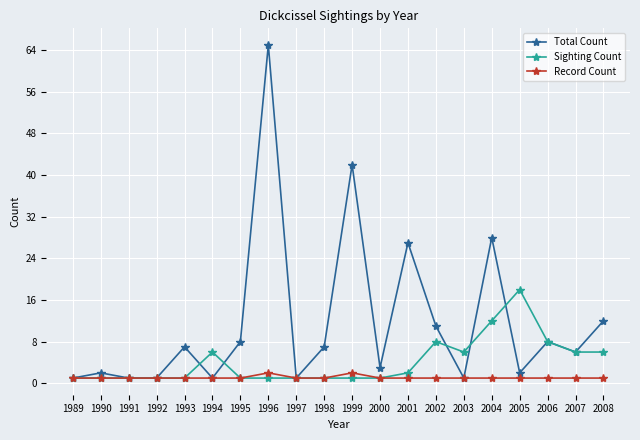

True or false: Sighting Count has more than 2 interior local peaks.

True